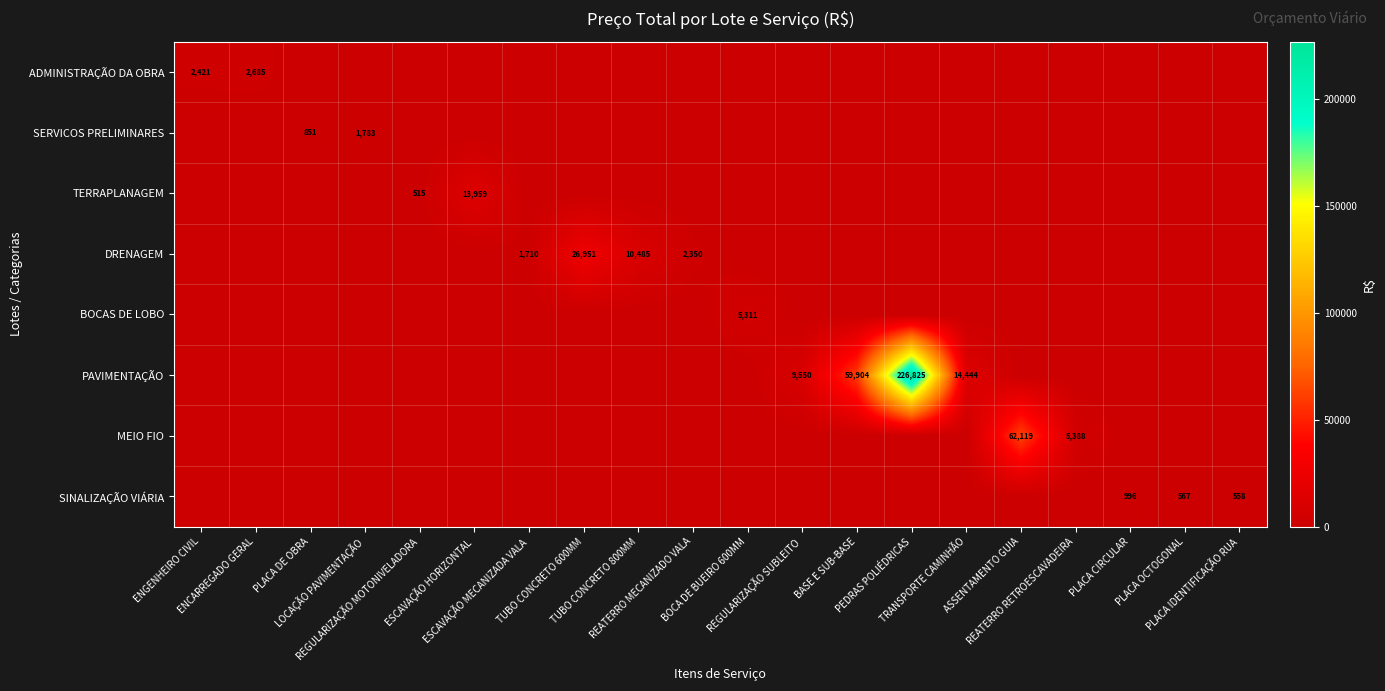

What is the greatest value displayed?

226825.0